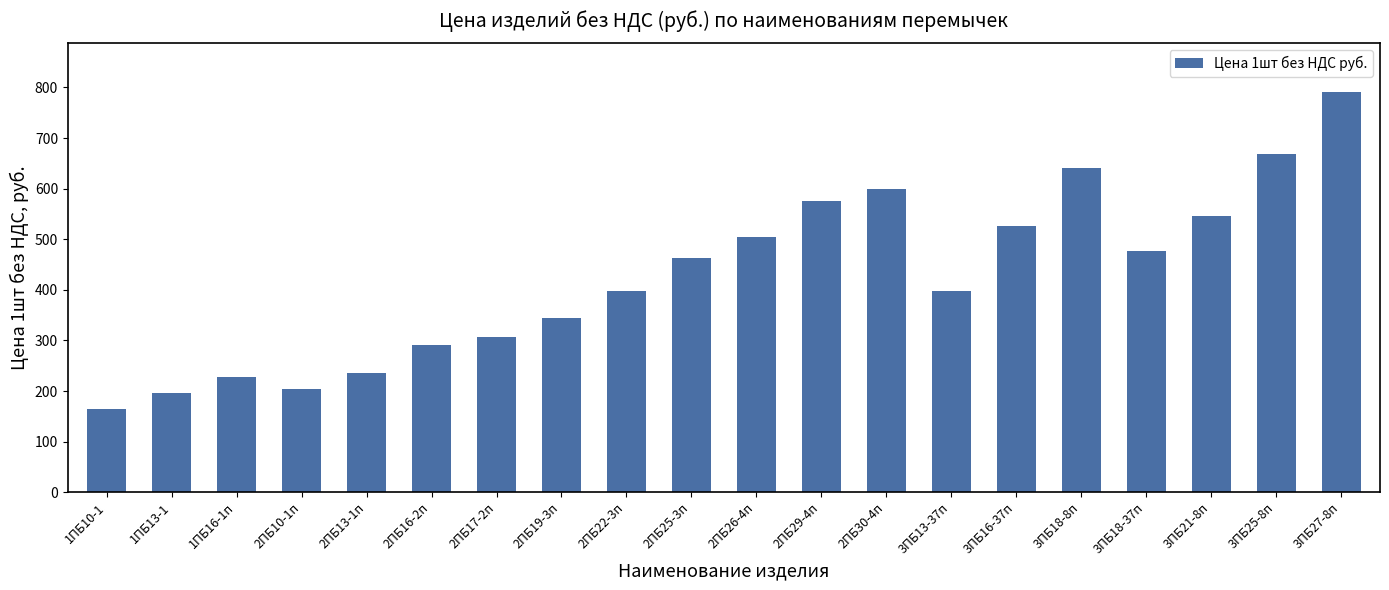

Approximately how many times larger is the value at 3ПБ27-8п compared to 1ПБ10-1?

4.8